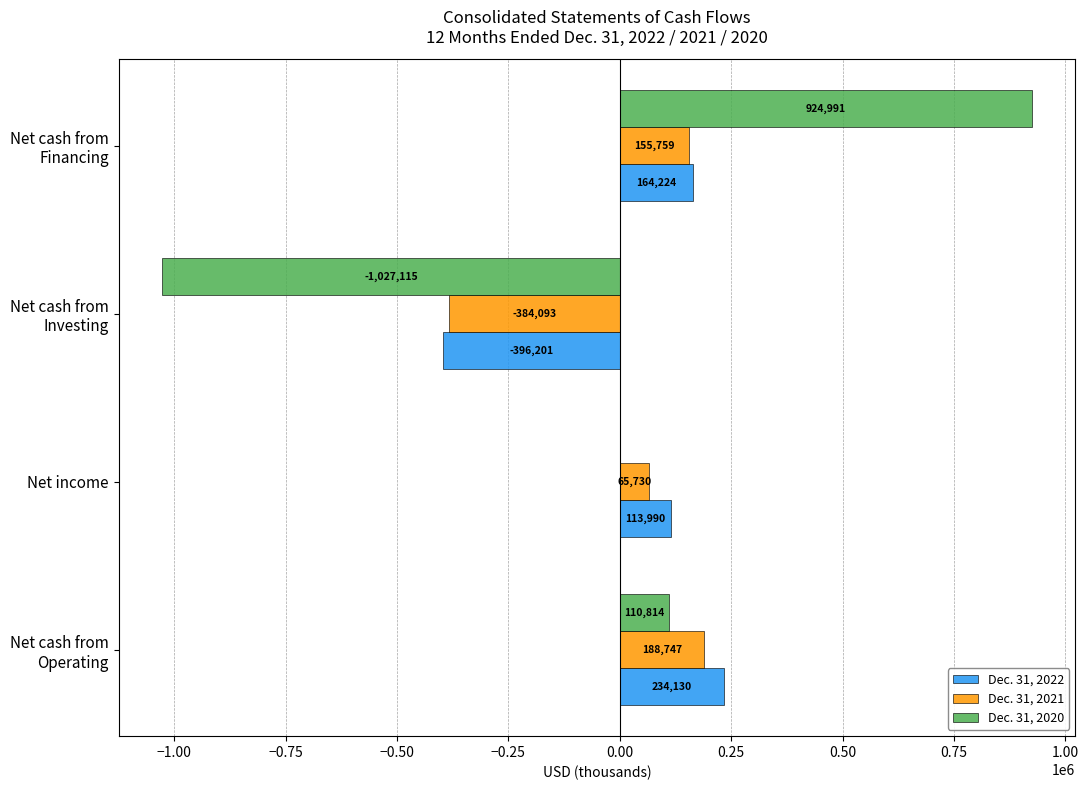

The value of Dec. 31, 2022 at Net income is 113990. True or false?

True